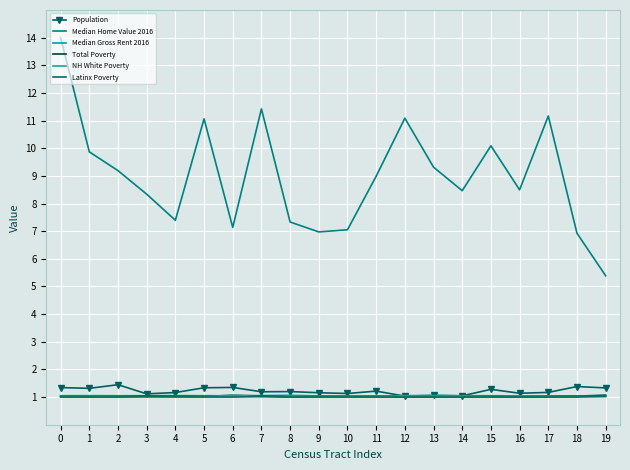

How many data points does each series have?

20